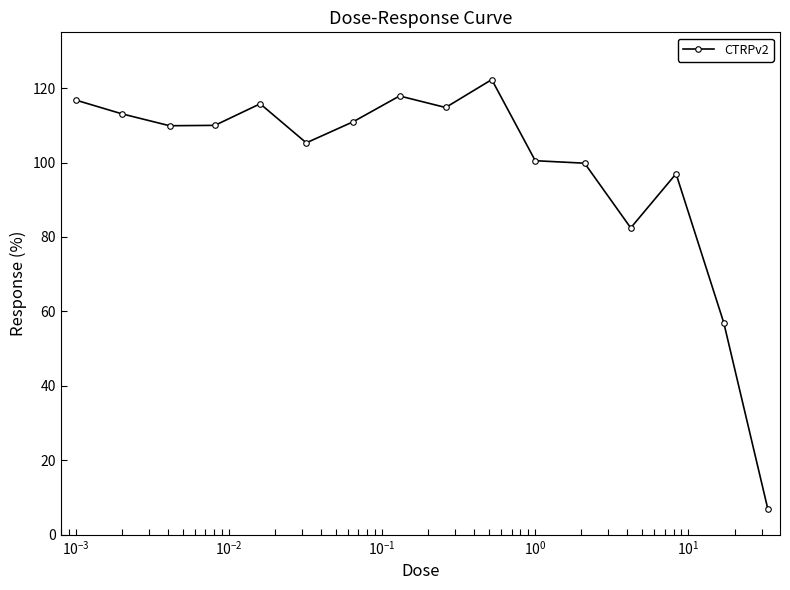

What is the value of the 10th point from the left?

122.3